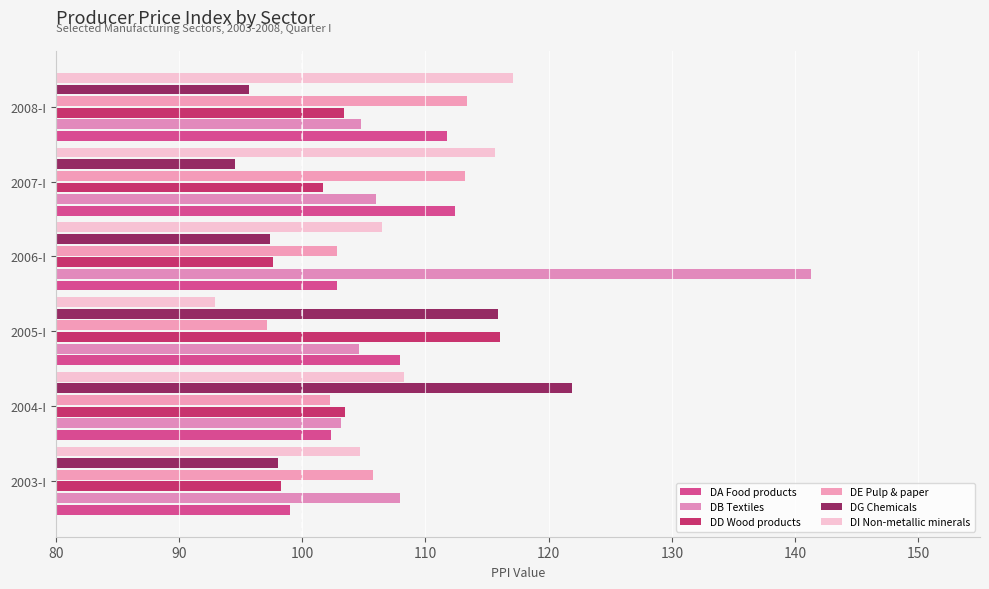

How many data points does each series have?

6